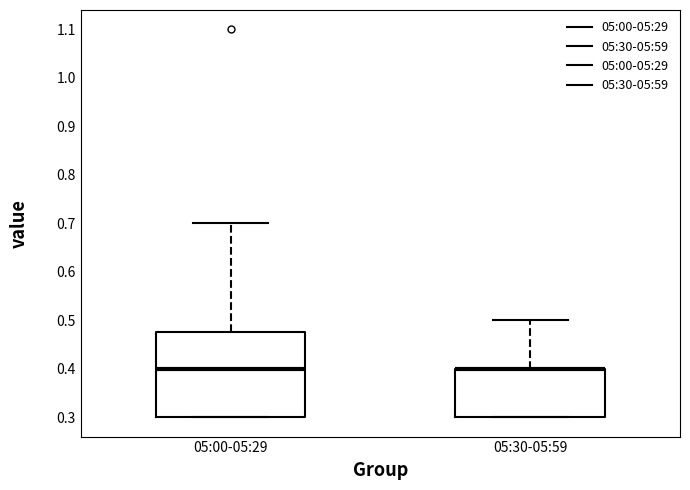

Reading left to right, read every box against the y-axis: the position of its median line, the range the box covers, and the ends of its whiskers. The values are not printed on the chart, so give them approximately, as read against the axis.

05:00-05:29: median 0.40, box 0.30 to 0.48, whiskers 0.30 to 0.70
05:30-05:59: median 0.40 (drawn on the box's upper edge), box 0.30 to 0.40, whiskers 0.30 to 0.50